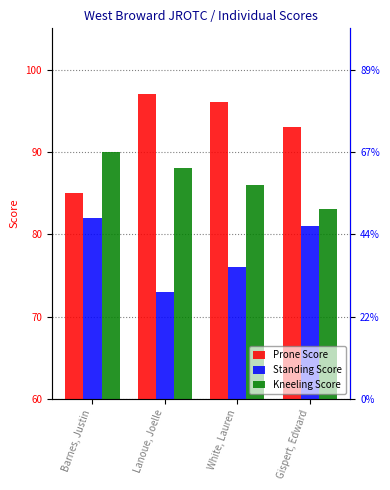

Rank the series by their maximum value, from highest to lowest.

Prone Score, Kneeling Score, Standing Score